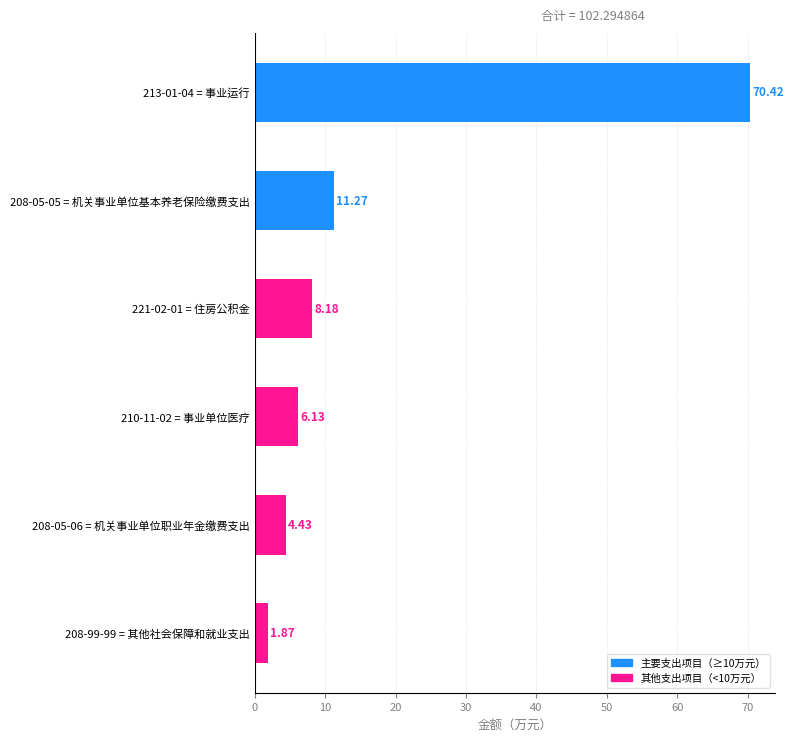

At which label is the value closest to 36?

208-05-05 = 机关事业单位基本养老保险缴费支出